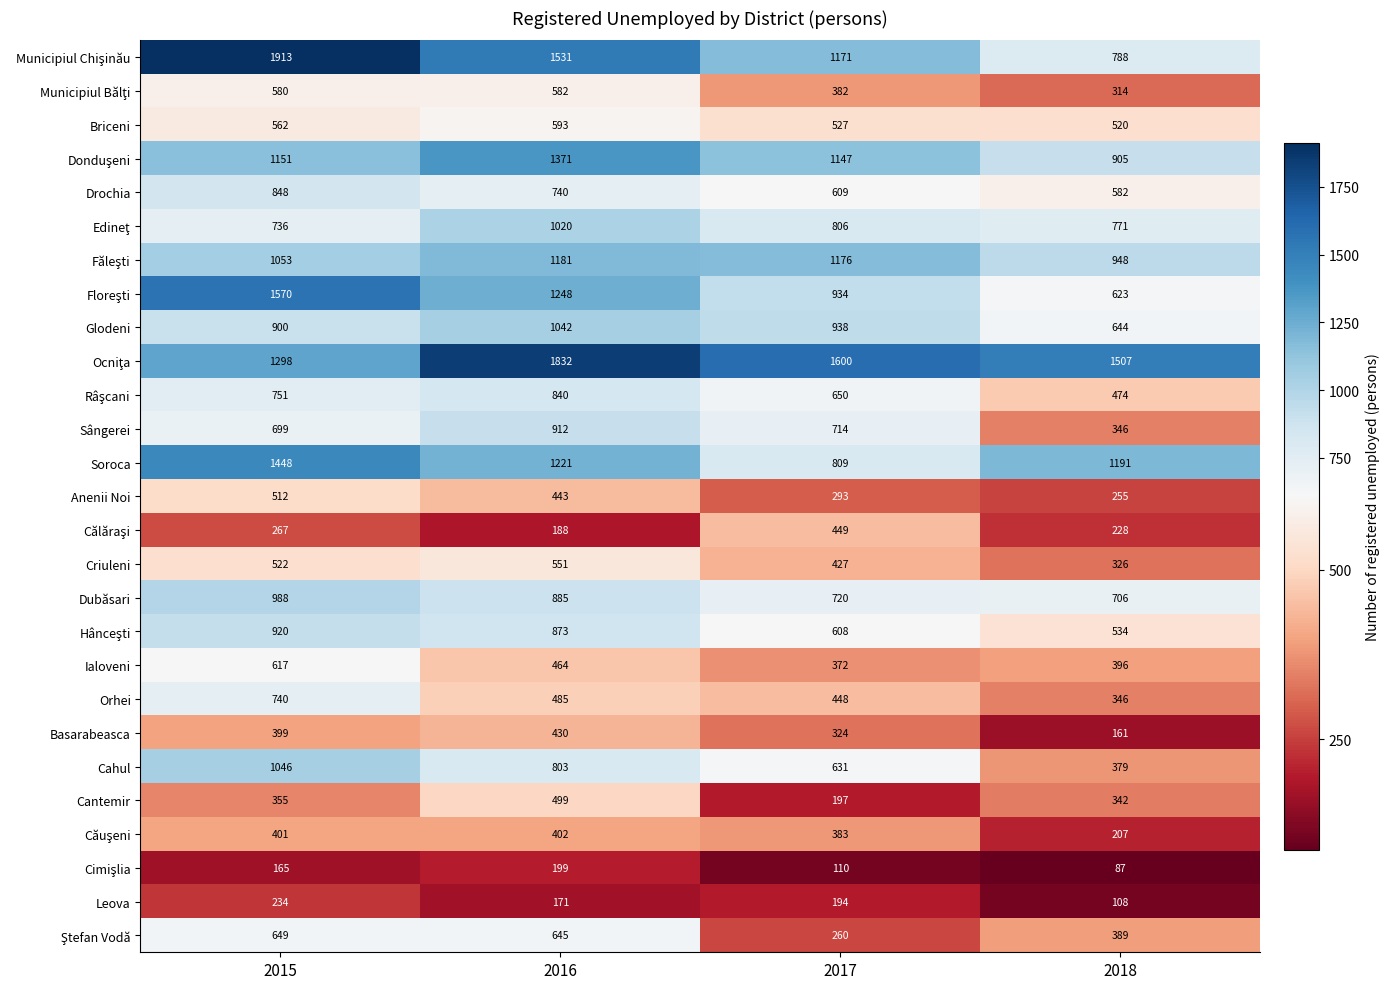

Which label corresponds to the smallest value in the chart?

2018